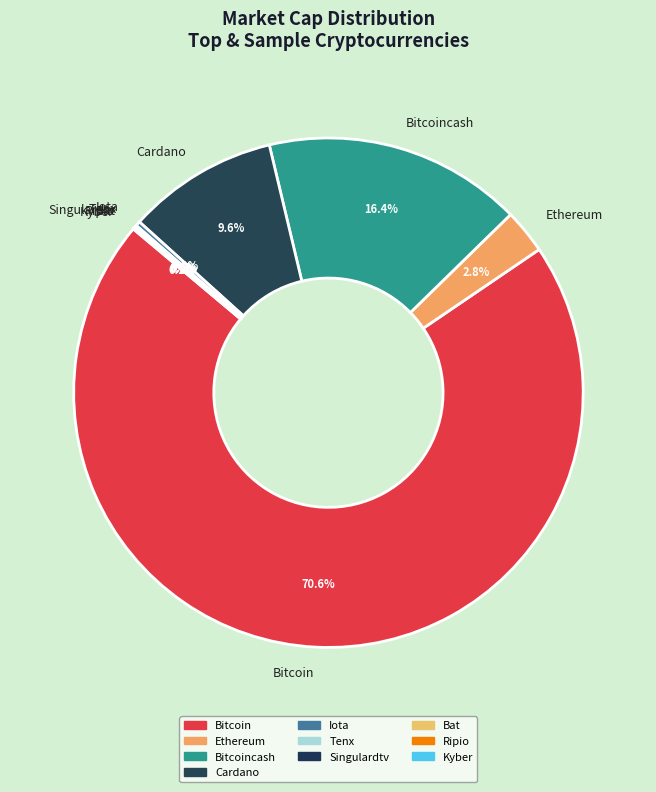

Which category has the biggest portion of the pie?

Bitcoin